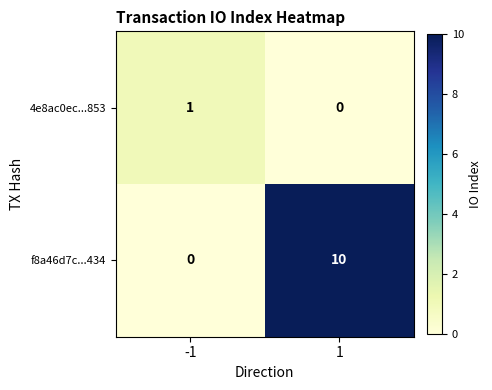

Which series has the largest range (max minus min)?

f8a46d7c...434